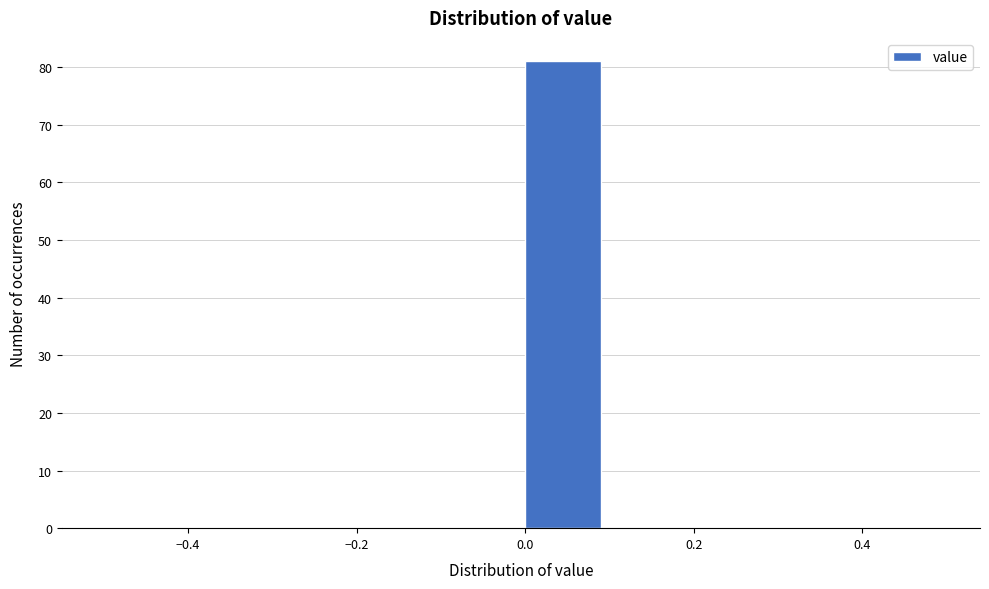

Reading left to right, list every bar in this chart as the range it spans on the x-axis followed by its height. The values are not printed on the chart, so give them approximately, as read against the axis.

-0.5 to -0.4: 0
-0.4 to -0.3: 0
-0.3 to -0.2: 0
-0.2 to -0.1: 0
-0.1 to 0.0: 0
0.0 to 0.1: 81
0.1 to 0.2: 0
0.2 to 0.3: 0
0.3 to 0.4: 0
0.4 to 0.5: 0